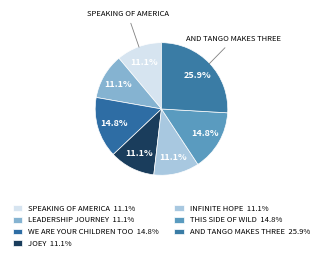

To the nearest percent, what is the difference between the largest and smallest slice percentages?

15%